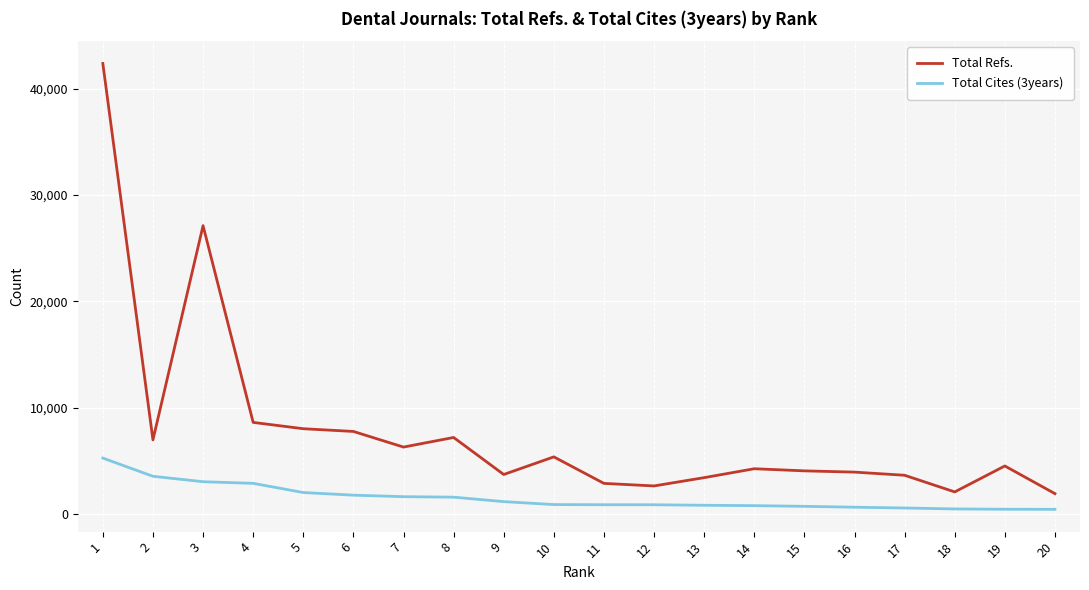

Rank the series by their maximum value, from lowest to highest.

Total Cites (3years), Total Refs.